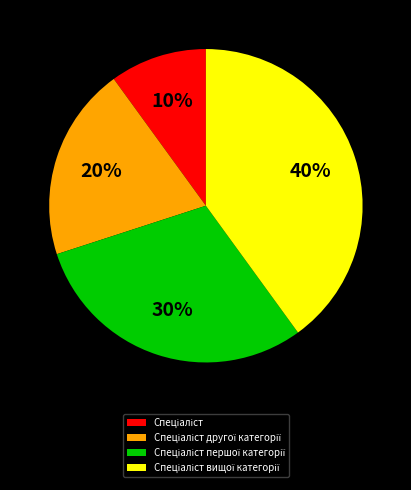

Is there a majority slice in this chart?

No